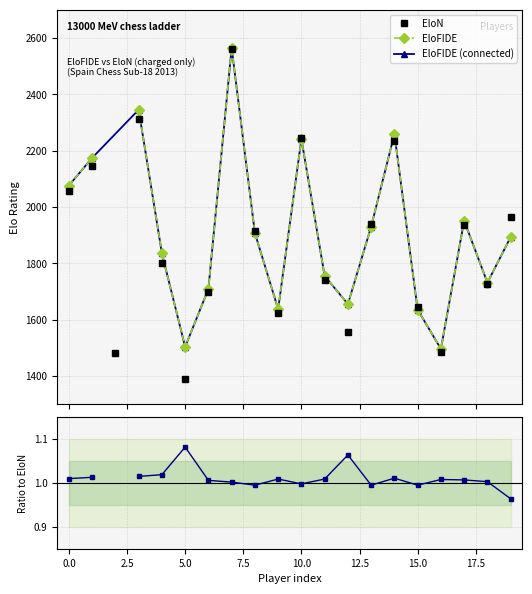

What is the value of the EloN point at the 12th from the left?

1739